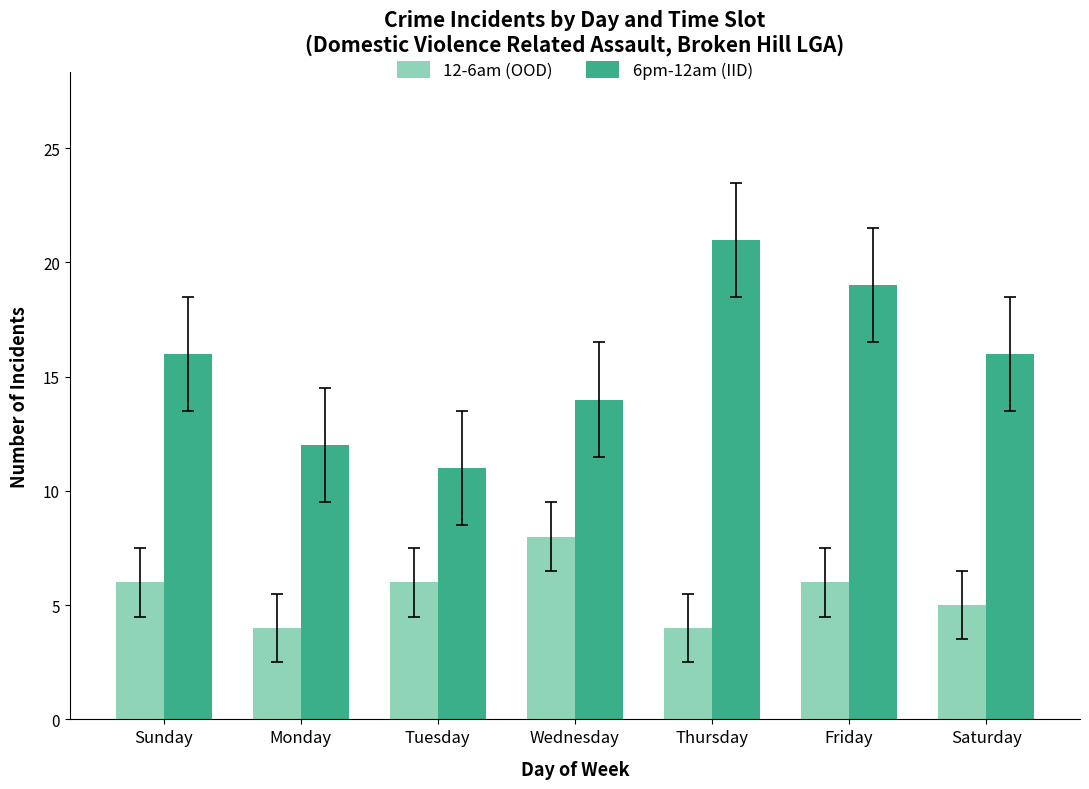

Which series has the largest total across all categories?

6pm-12am (IID)